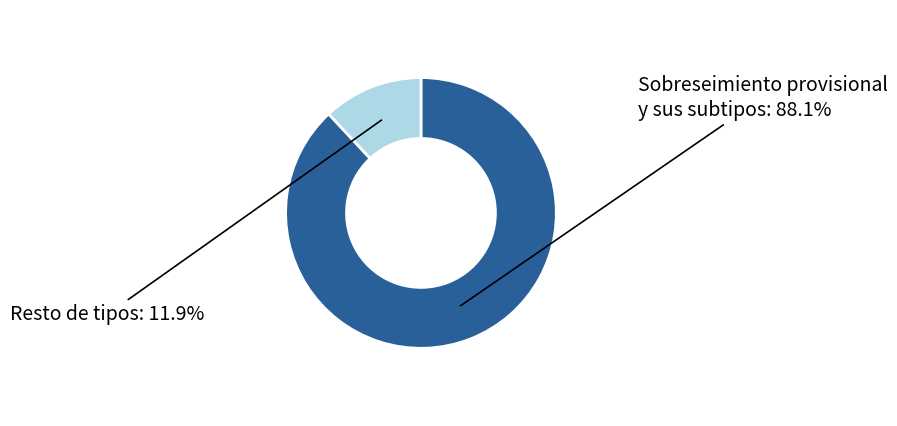

How many slices are in this pie chart?

2